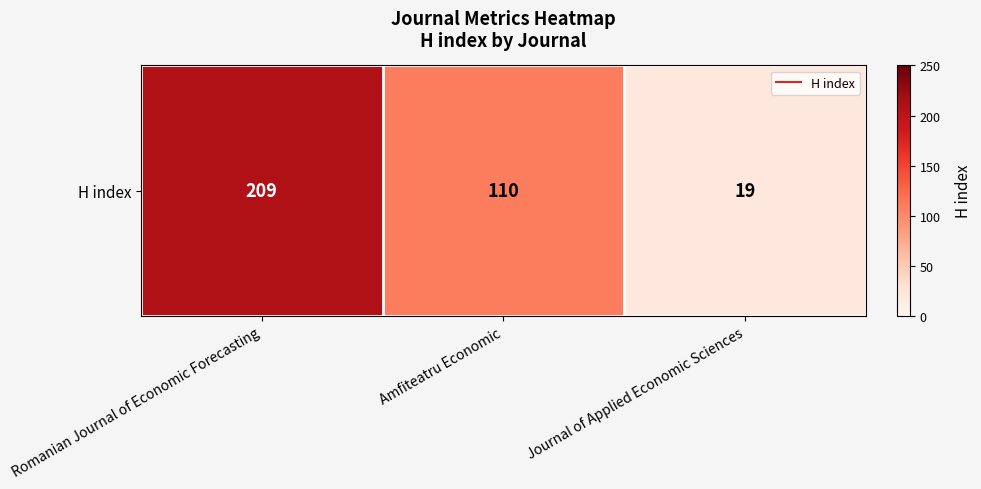

List the labels in order of value, smallest first.

Journal of Applied Economic Sciences, Amfiteatru Economic, Romanian Journal of Economic Forecasting